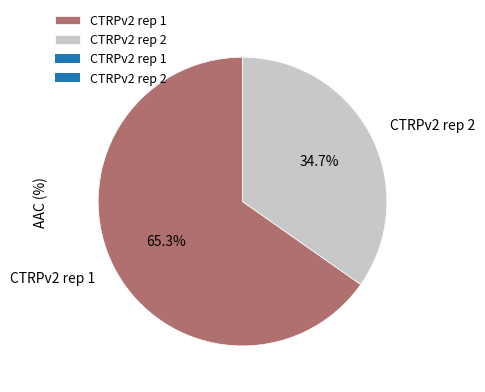

To the nearest percent, what portion does CTRPv2 rep 2 represent?

35%